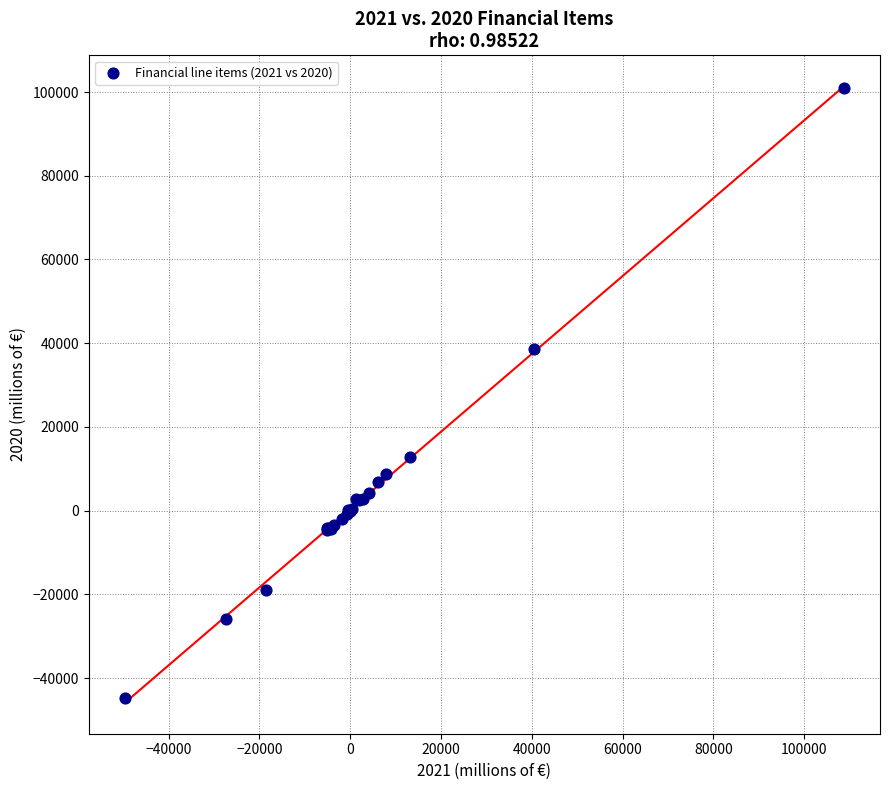

What Y value in the scatter plot is closest to 28162?

38633